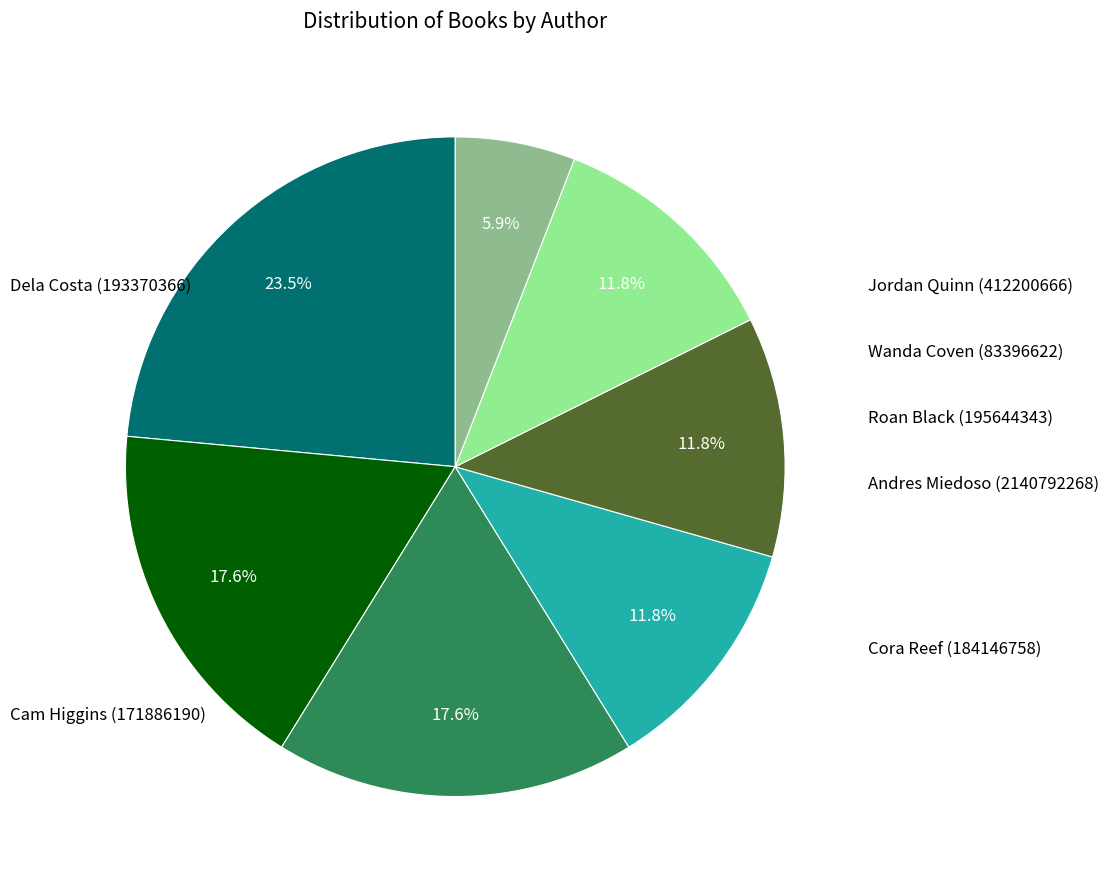

Does any single category account for the majority?

No